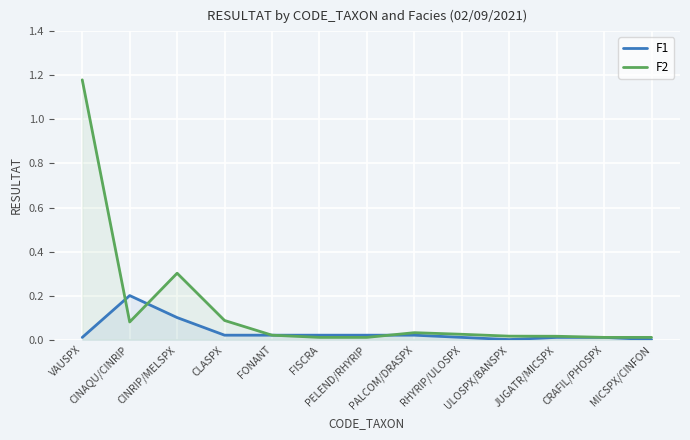

Which series has the largest total across all categories?

F2